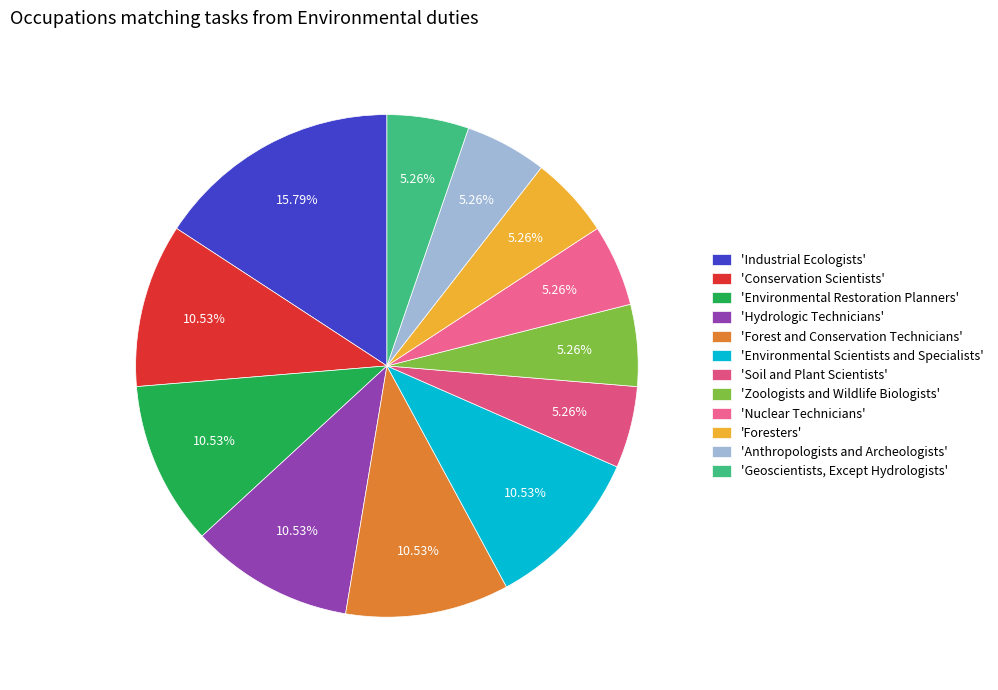

How many slices are in this pie chart?

12